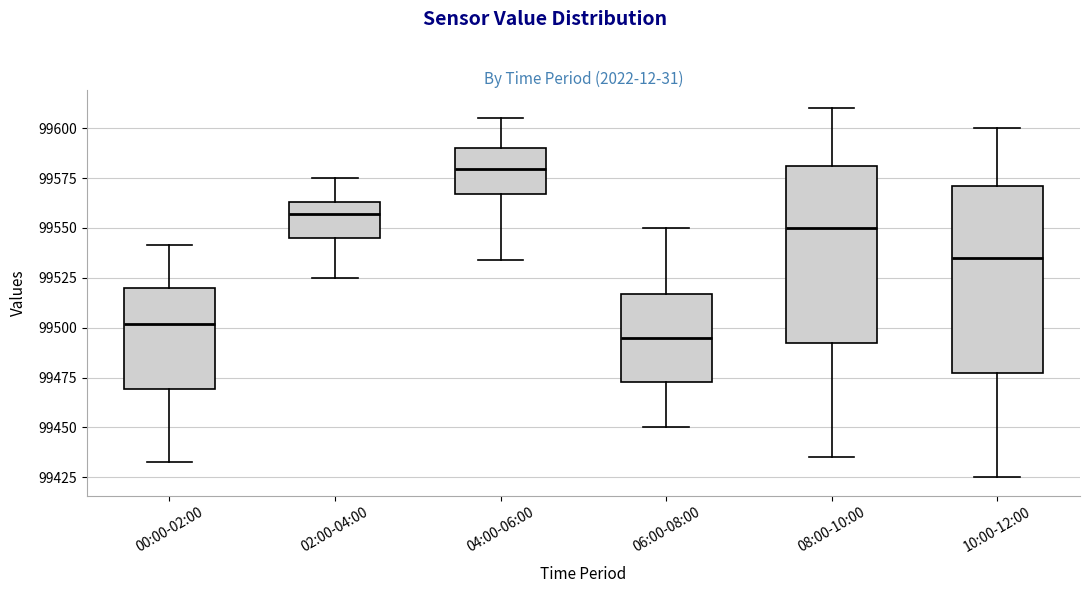

Reading left to right, read every box against the y-axis: the position of its median line, the range the box covers, and the ends of its whiskers. The values are not printed on the chart, so give them approximately, as read against the axis.

00:00-02:00: median 99500, box 99470 to 99520, whiskers 99435 to 99540
02:00-04:00: median 99555, box 99545 to 99565, whiskers 99525 to 99575
04:00-06:00: median 99580, box 99565 to 99590, whiskers 99535 to 99605
06:00-08:00: median 99495, box 99475 to 99515, whiskers 99450 to 99550
08:00-10:00: median 99550, box 99495 to 99580, whiskers 99435 to 99610
10:00-12:00: median 99535, box 99480 to 99570, whiskers 99425 to 99600